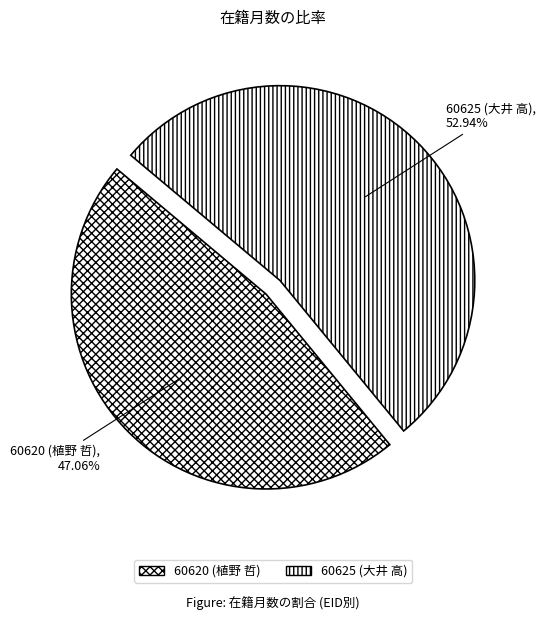

What percentage is the 60620 (植野 哲) slice, to the nearest percent?

47%